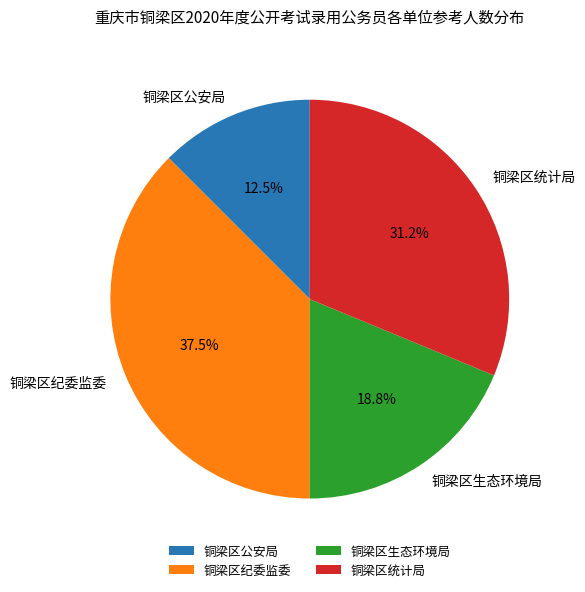

Does 铜梁区生态环境局 represent more than half of the total?

No